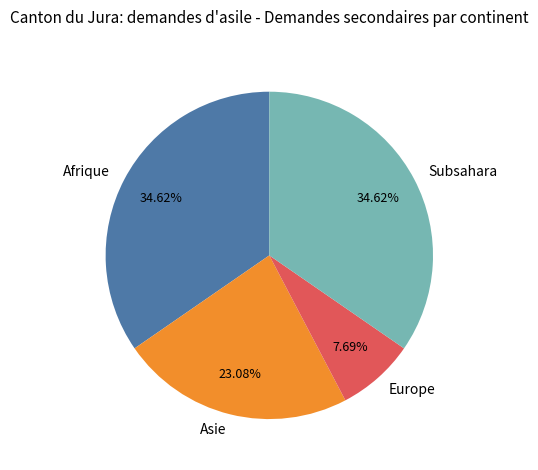

Is Asie the majority of the pie?

No